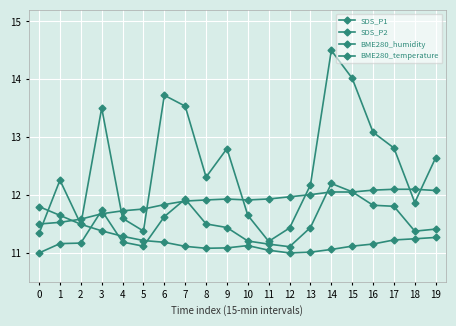

What is the value of the BME280_humidity point at the 13th from the left?

12.0